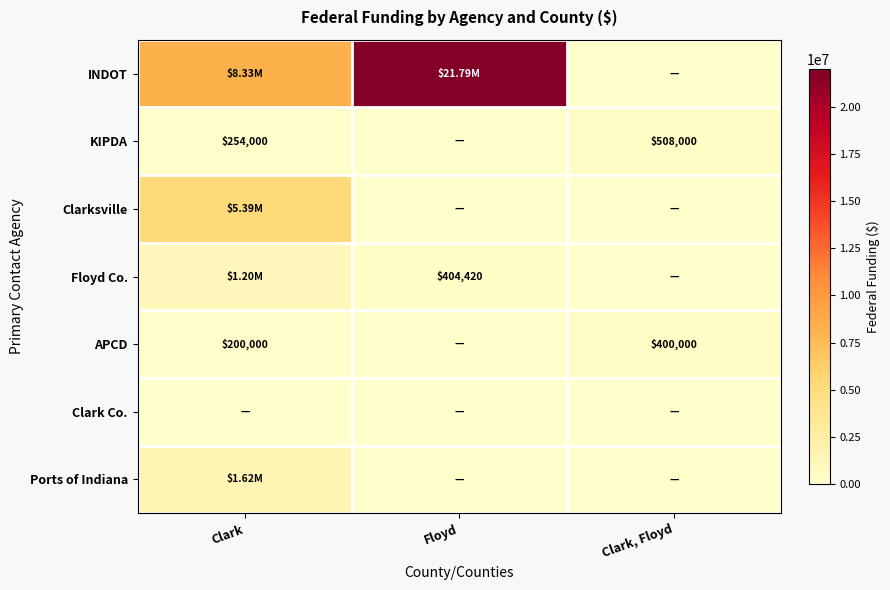

What is the sum of the APCD values at Clark, Floyd and Clark?

600000